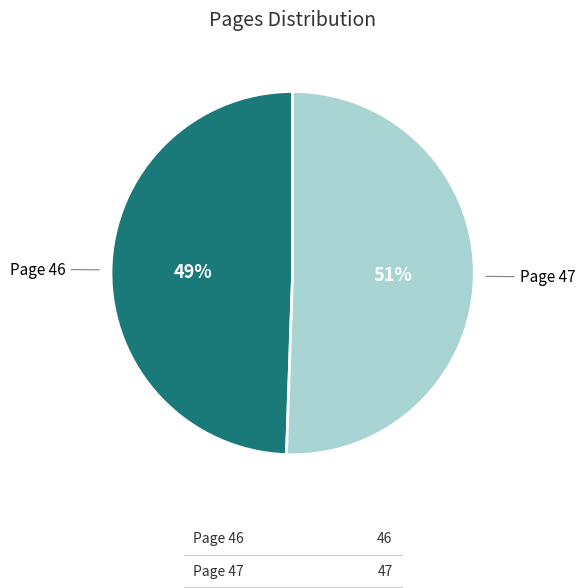

What is the ratio of the value at Page 47 to the value at Page 46?

1.0